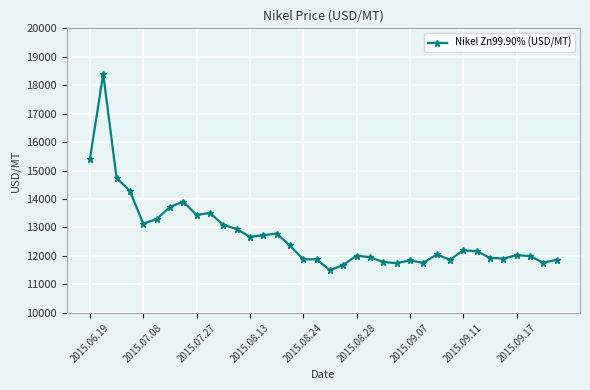

True or false: the data has more than 1 interior local peaks.

True